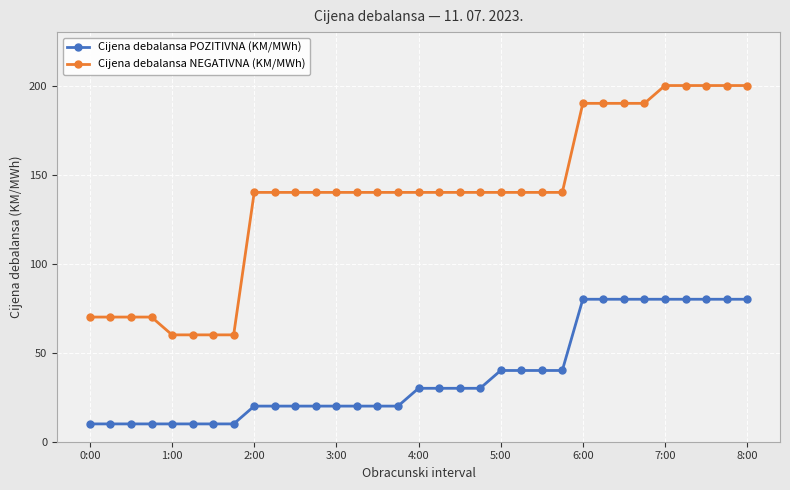

What is the greatest value displayed?

200